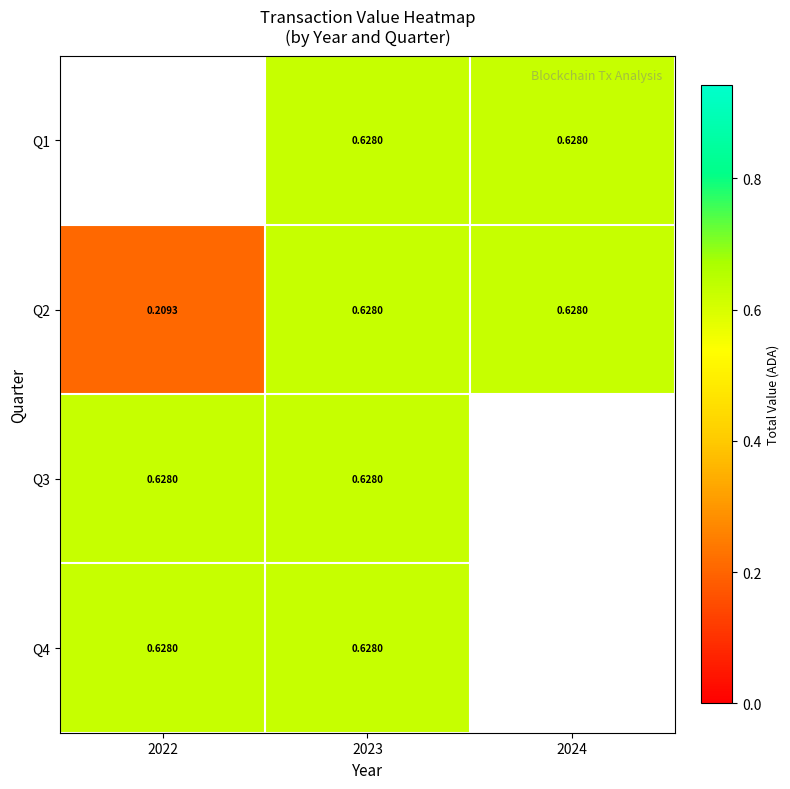

True or false: Q1 has a value of 0.3 at 2023.

False